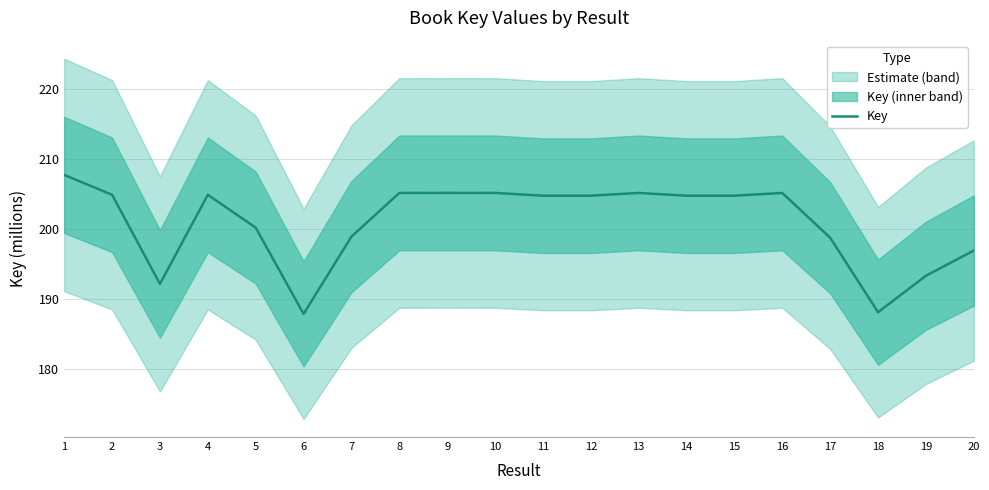

What is the minimum value shown in the chart?

187.9